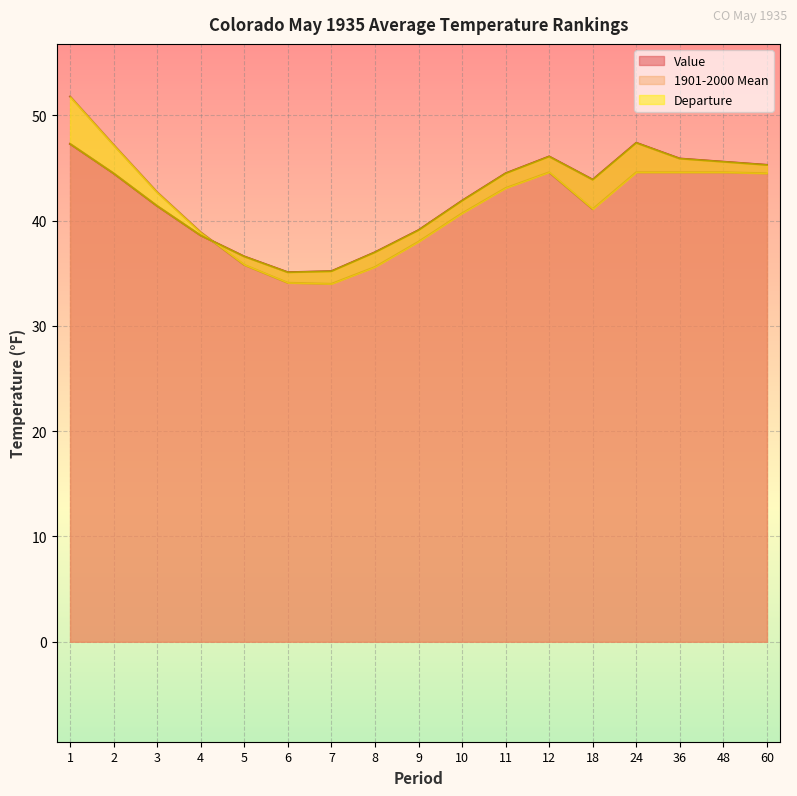

True or false: Value has more than 0 points higher than both neighbors.

True